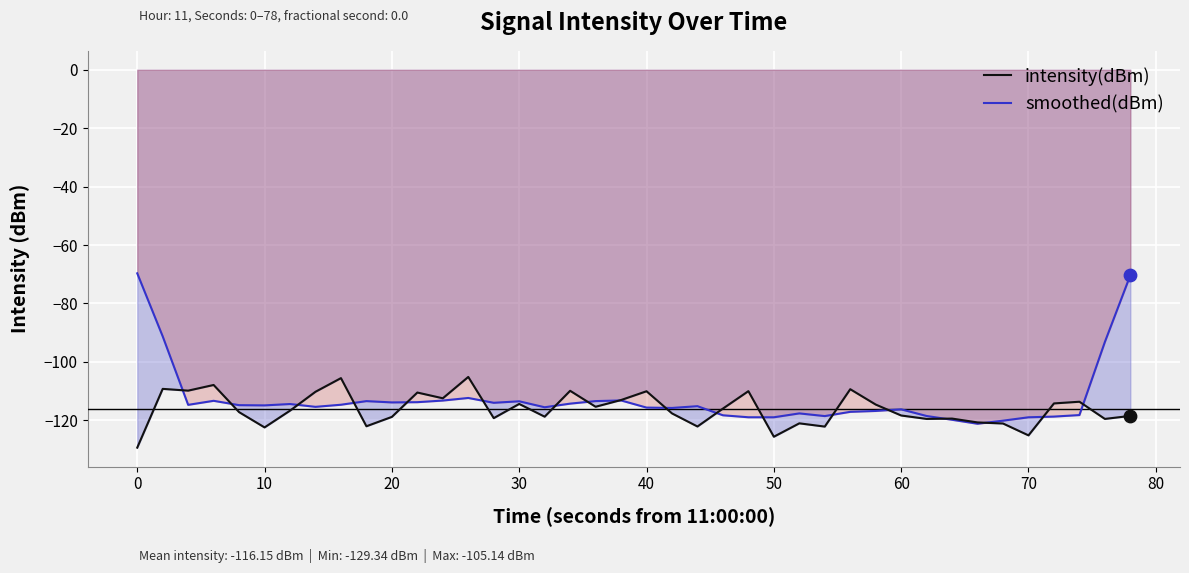

Which series has the largest total across all categories?

smoothed(dBm)